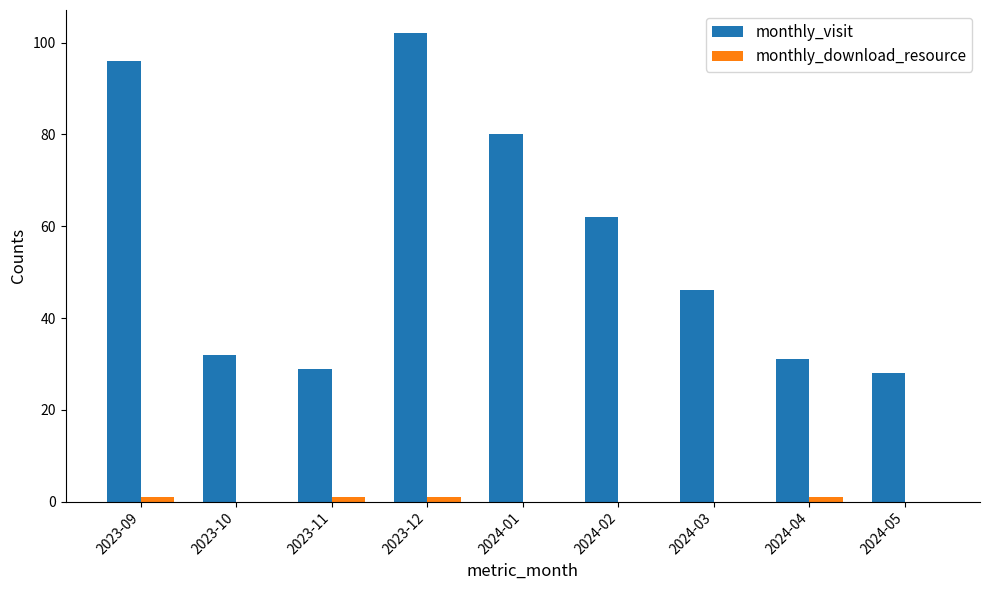

Which series has the largest total across all categories?

monthly_visit